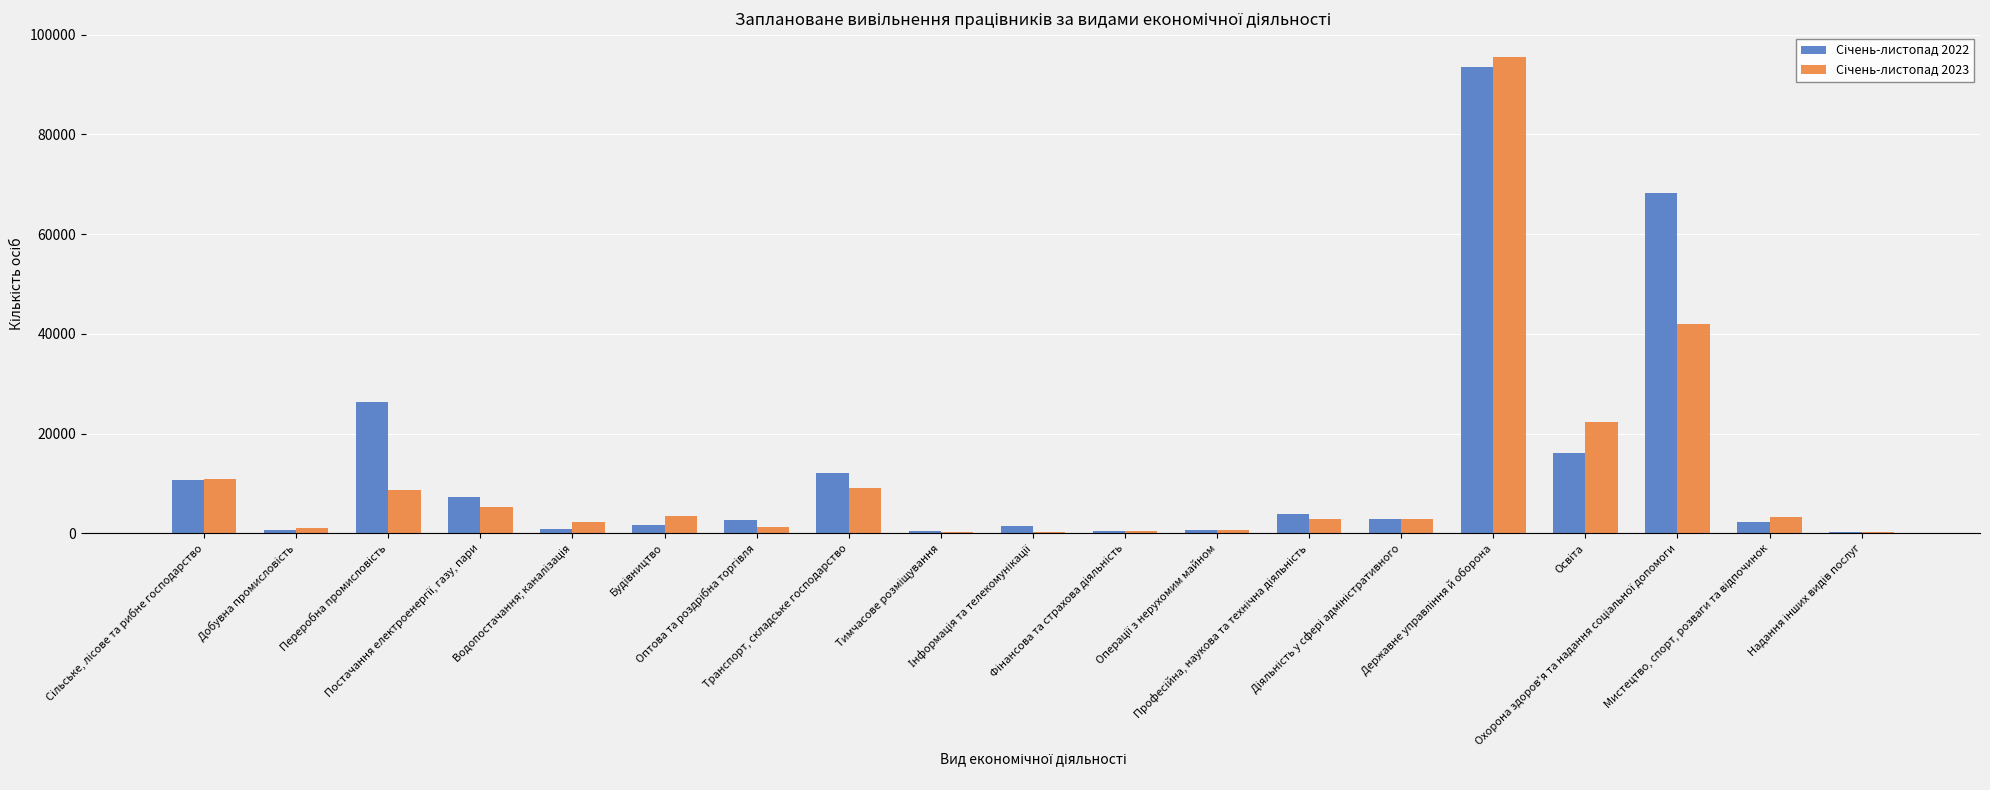

What is the difference between the highest and lowest values at Добувна промисловість?

471